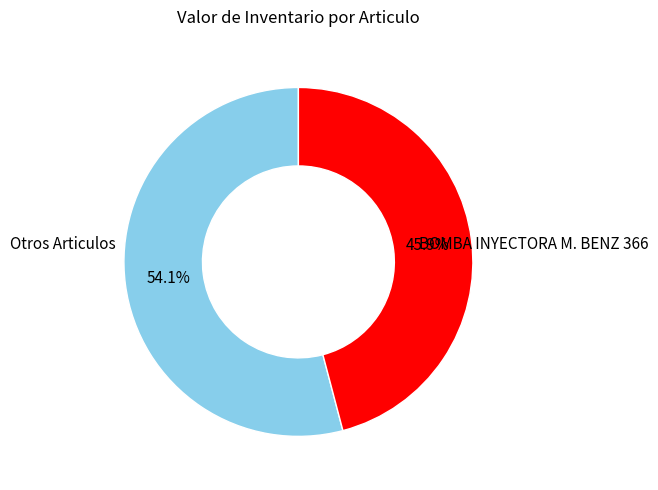

Is there a majority slice in this chart?

Yes